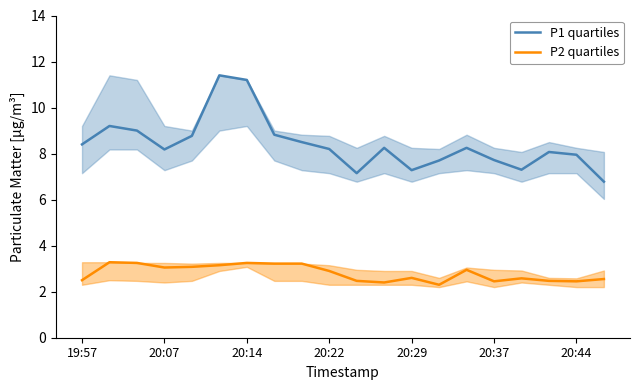

Read the P2 quartiles value at 20:22.

2.9